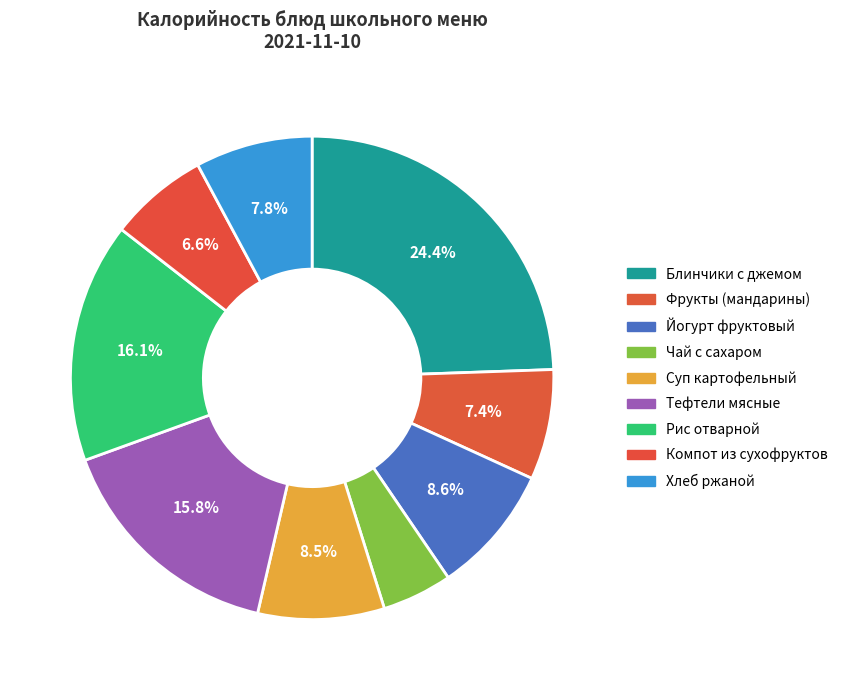

How many slices are in this pie chart?

9